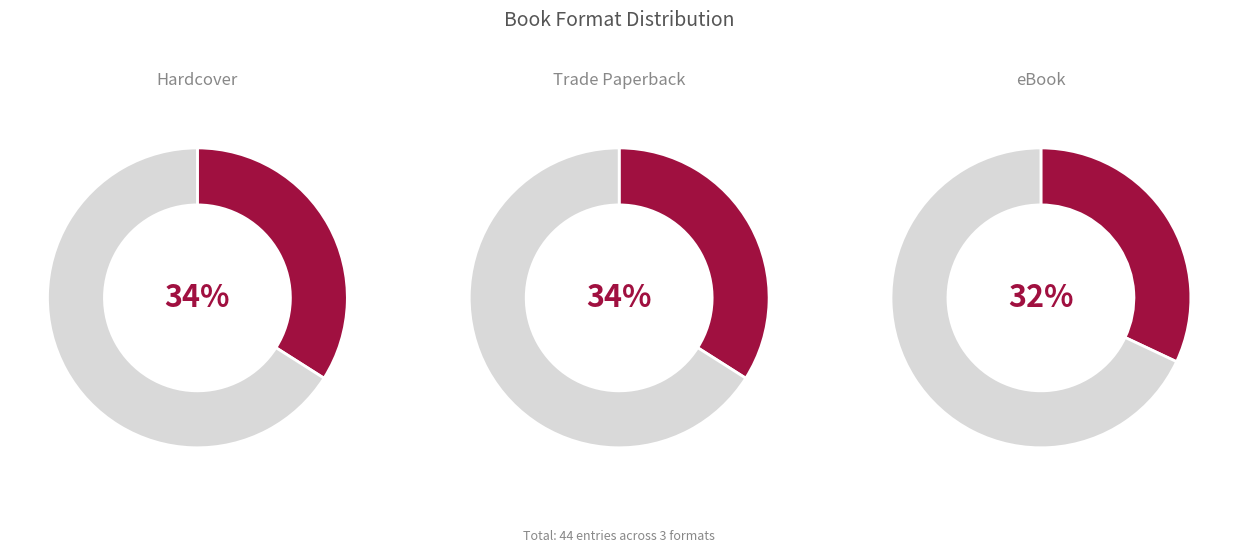

Rank the categories by value from highest to lowest.

Hardcover, Trade Paperback, eBook